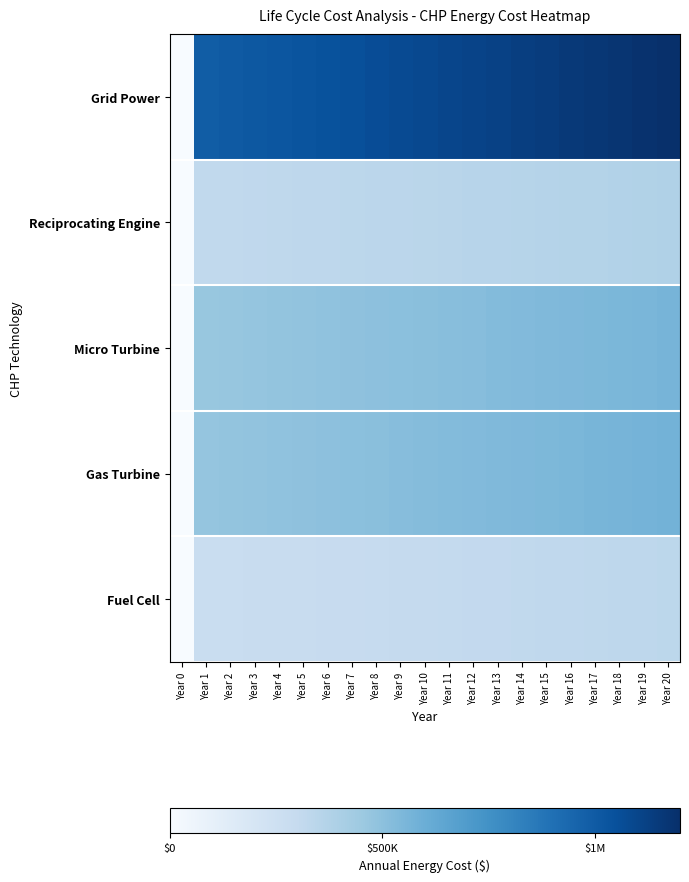

Which series changed the most between Year 4 and Year 8?

Grid Power